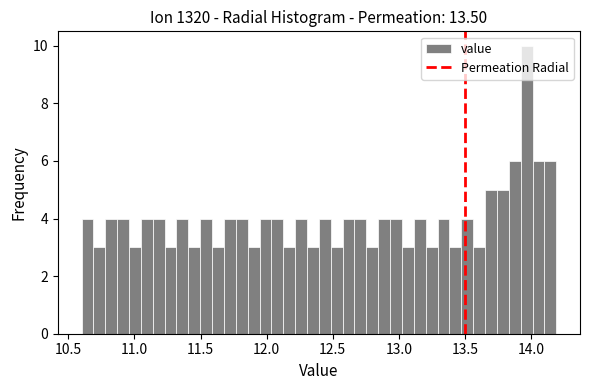

Around what value on the x-axis is the tallest bar? Give the approximate position of its centre, as read against the axis.

13.95